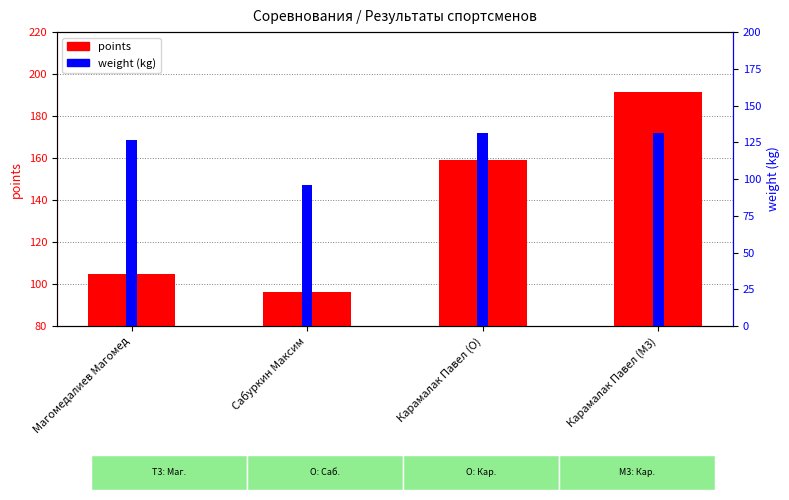

List the series in order of their peak value, lowest first.

weight, points